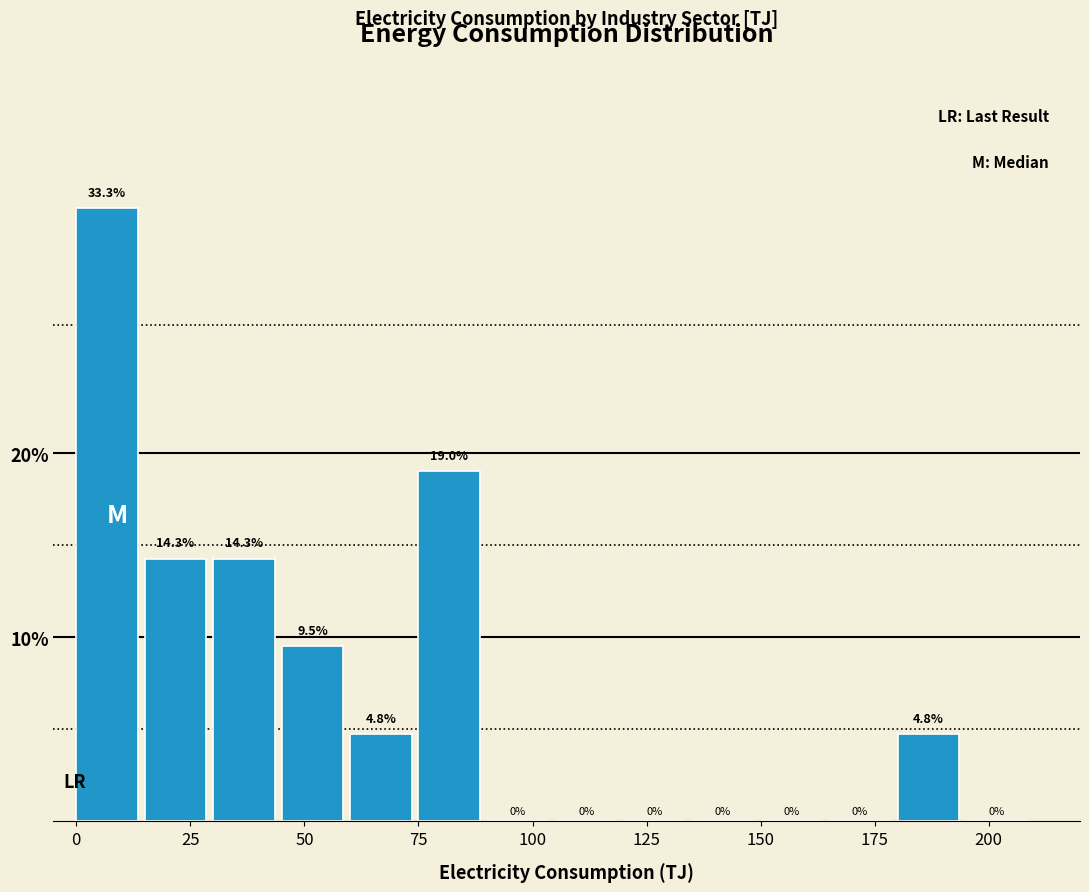

Read against the x-axis, roughly where is the centre of the tallest bar?

5